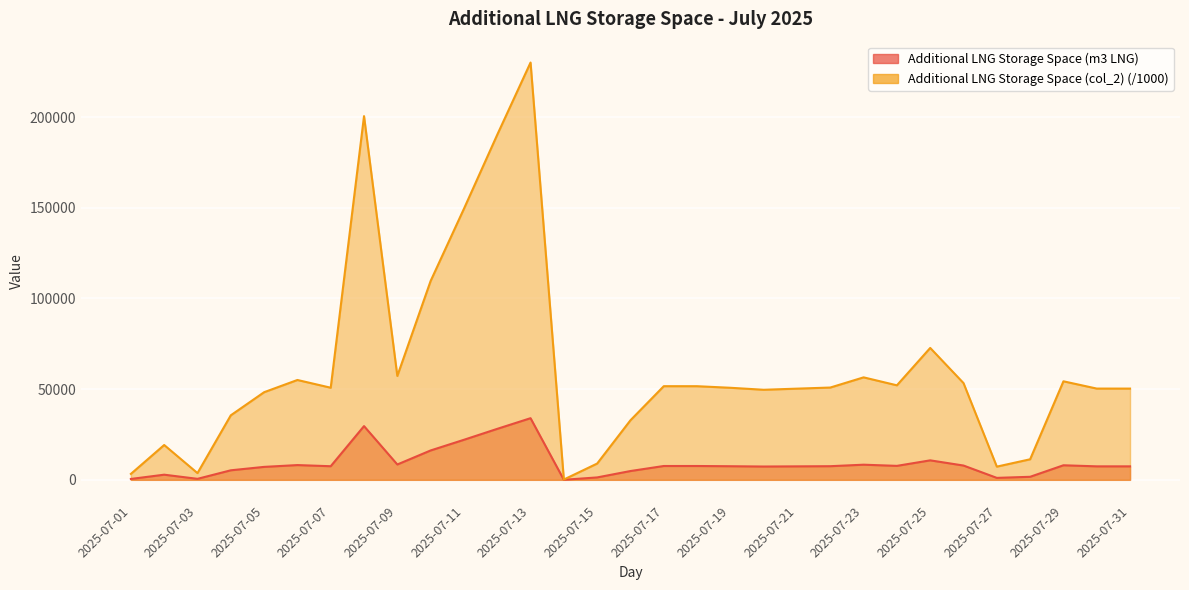

What is the value of the Additional LNG Storage Space (col_2) point at the 29th from the left?

54325.0